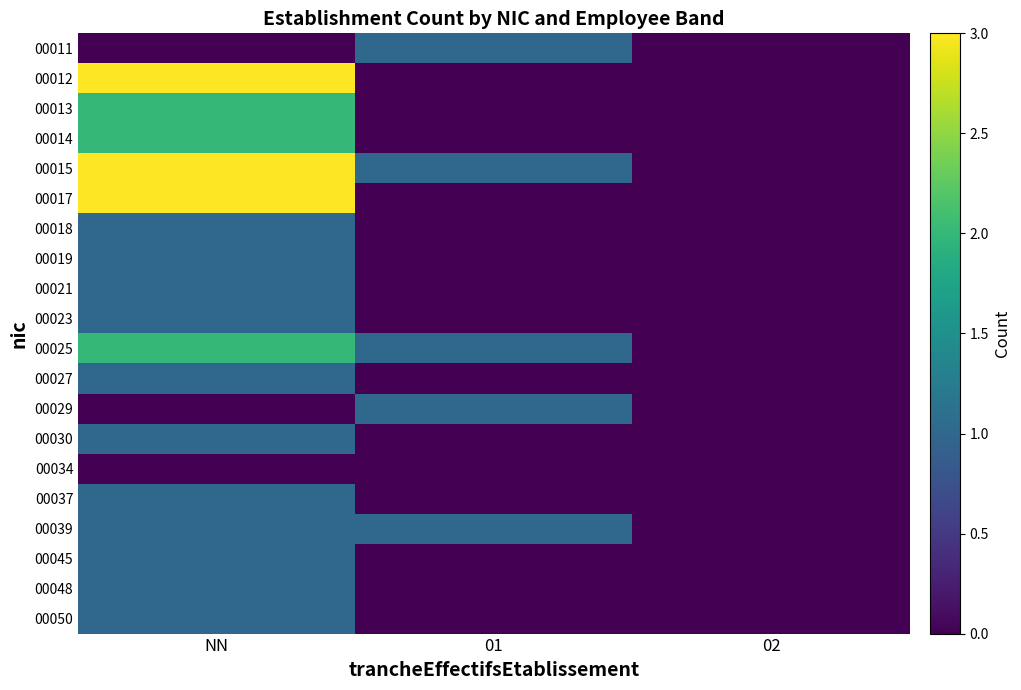

Reading left to right, transcribe all the data shown in this chart.

00011: NN=0	01=1	02=0
00012: NN=3	01=0	02=0
00013: NN=2	01=0	02=0
00014: NN=2	01=0	02=0
00015: NN=3	01=1	02=0
00017: NN=3	01=0	02=0
00018: NN=1	01=0	02=0
00019: NN=1	01=0	02=0
00021: NN=1	01=0	02=0
00023: NN=1	01=0	02=0
00025: NN=2	01=1	02=0
00027: NN=1	01=0	02=0
00029: NN=0	01=1	02=0
00030: NN=1	01=0	02=0
00034: NN=0	01=0	02=0
00037: NN=1	01=0	02=0
00039: NN=1	01=1	02=0
00045: NN=1	01=0	02=0
00048: NN=1	01=0	02=0
00050: NN=1	01=0	02=0